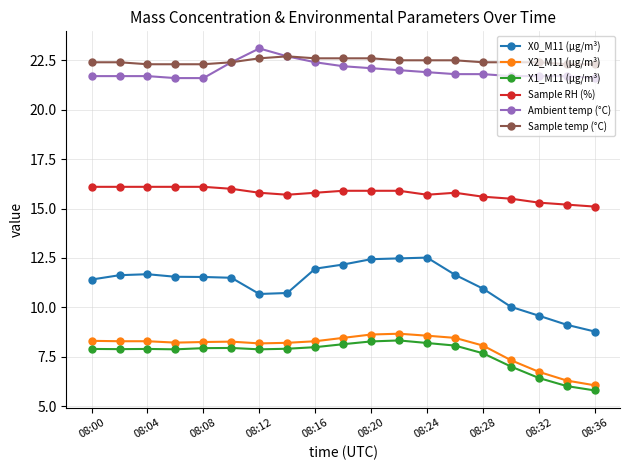

Is this an area chart (filled region under the line)?

No